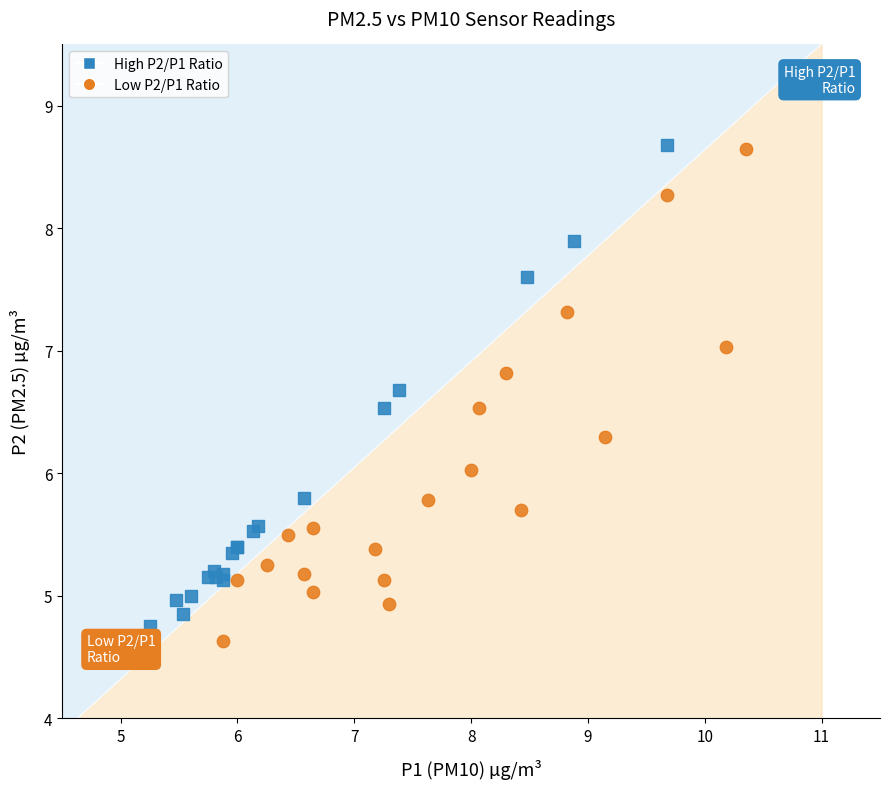

What are all the series names shown in the legend?

High P2/P1 Ratio, Low P2/P1 Ratio